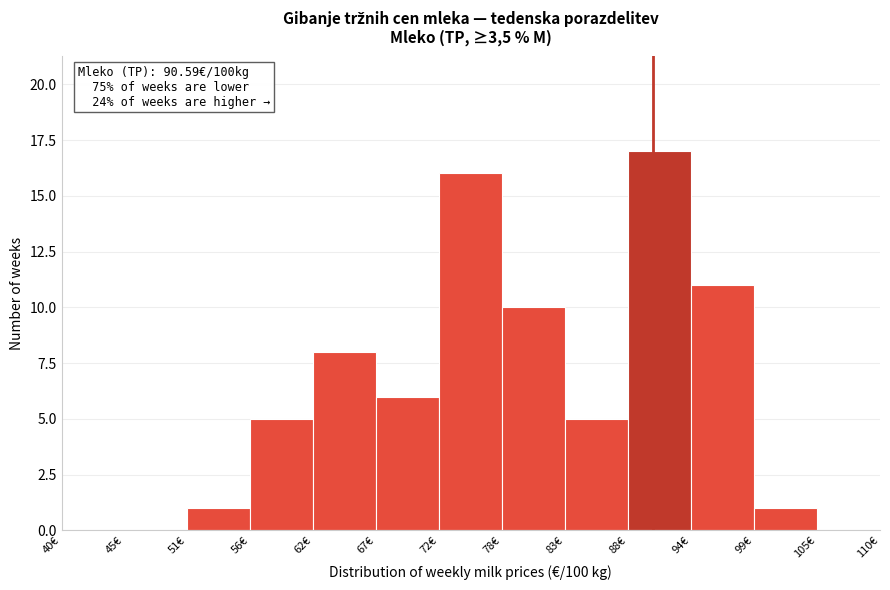

Over which range of the x-axis is the bar tallest?

88 to 94